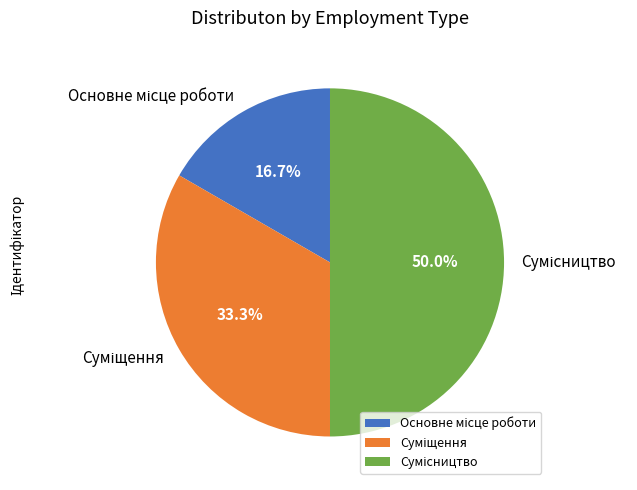

Count the number of slices in the pie.

3